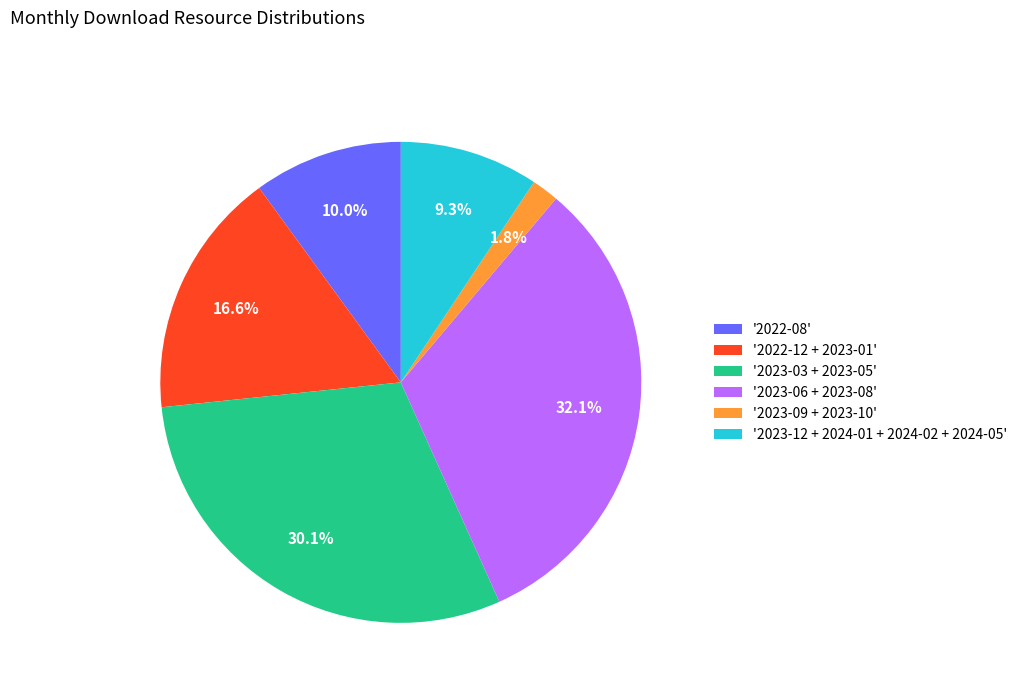

Rank the categories by value from lowest to highest.

'2023-09 + 2023-10', '2023-12 + 2024-01 + 2024-02 + 2024-05', '2022-08', '2022-12 + 2023-01', '2023-03 + 2023-05', '2023-06 + 2023-08'